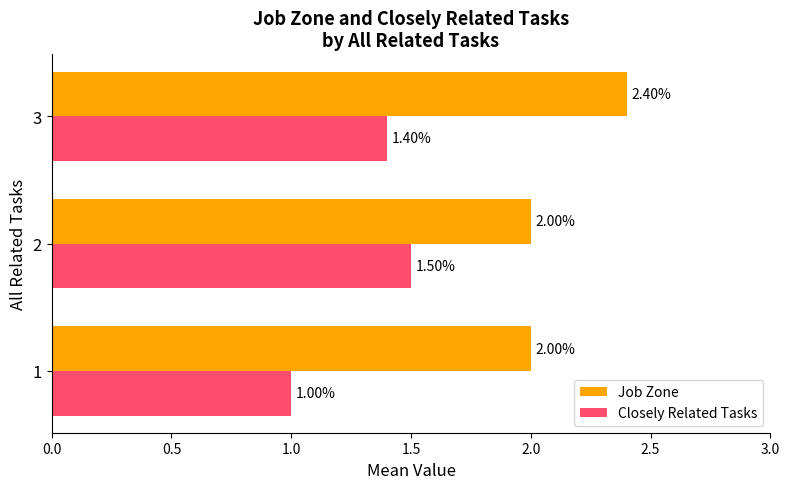

List the series in order of their overall mean, highest first.

Job Zone, Closely Related Tasks